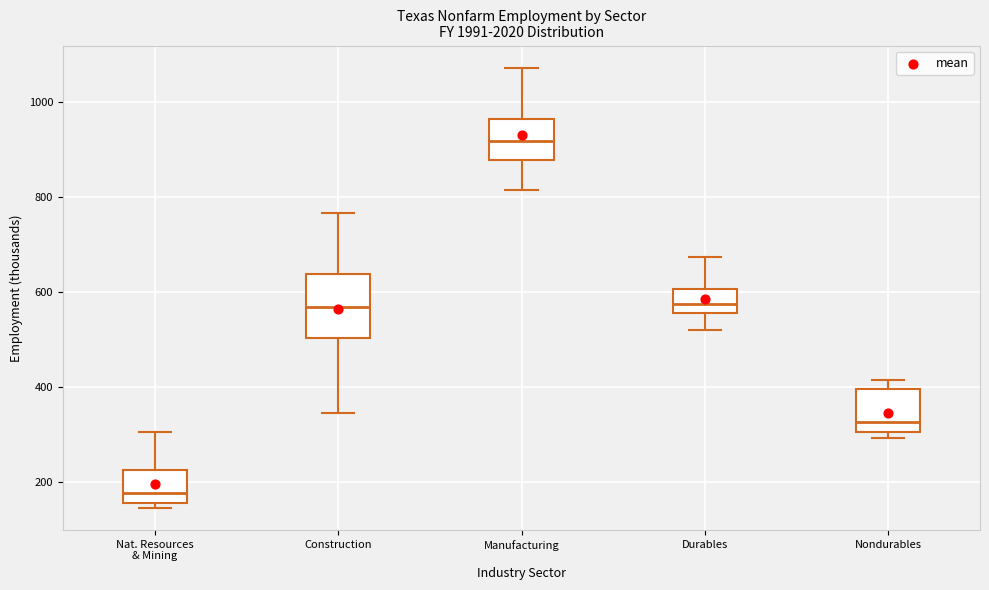

Which box is the tallest, from its lower edge to its upper edge?

Construction